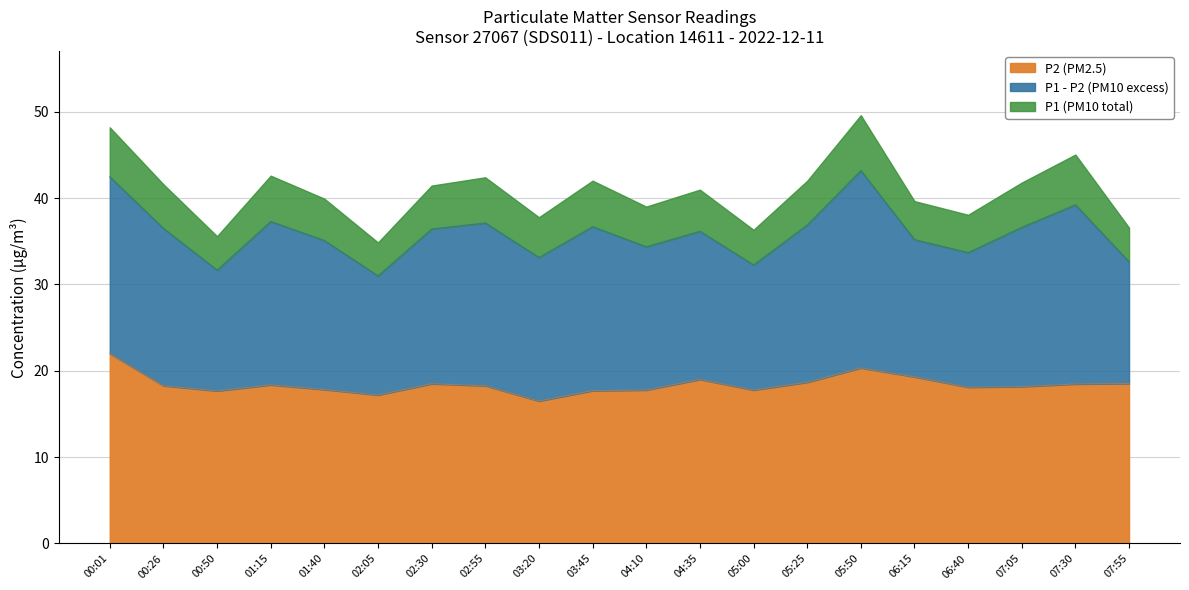

Does the chart display data point markers on the line(s)?

No